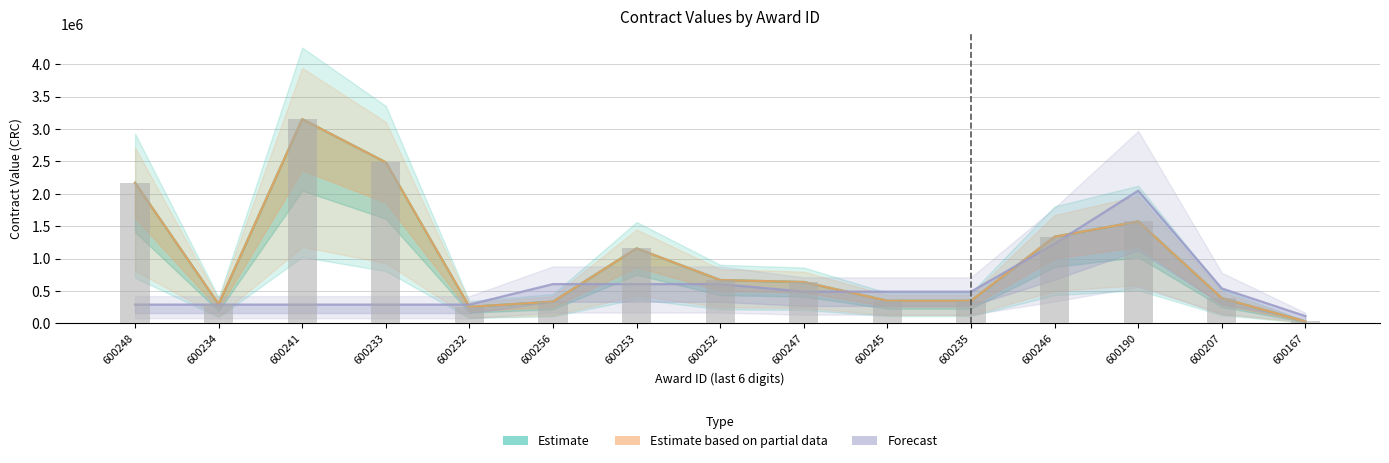

What is the value of the Estimate based on partial data bar at the 9th from the left?

638639.0